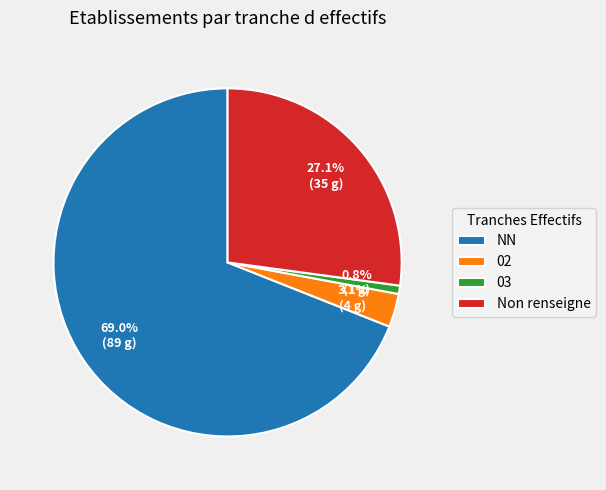

To the nearest percent, what portion does 03 represent?

1%